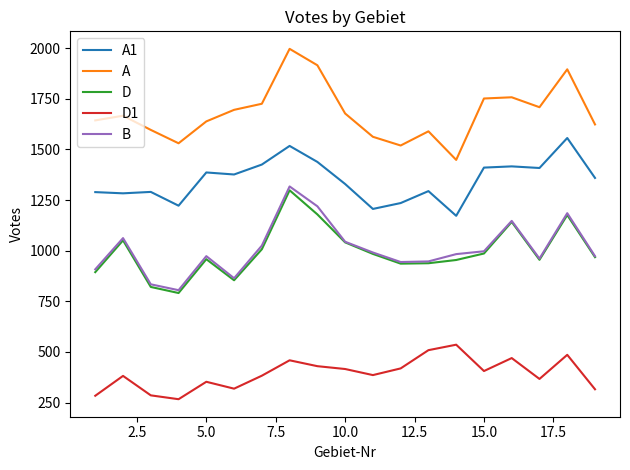

True or false: D and A1 intersect in this chart.

False